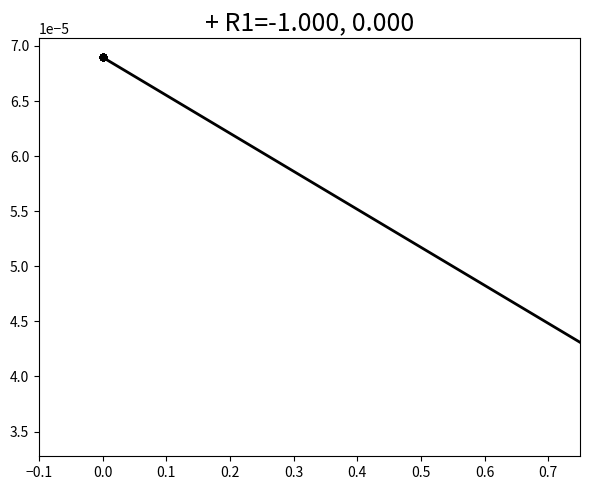

Is this an area chart (filled region under the line)?

No